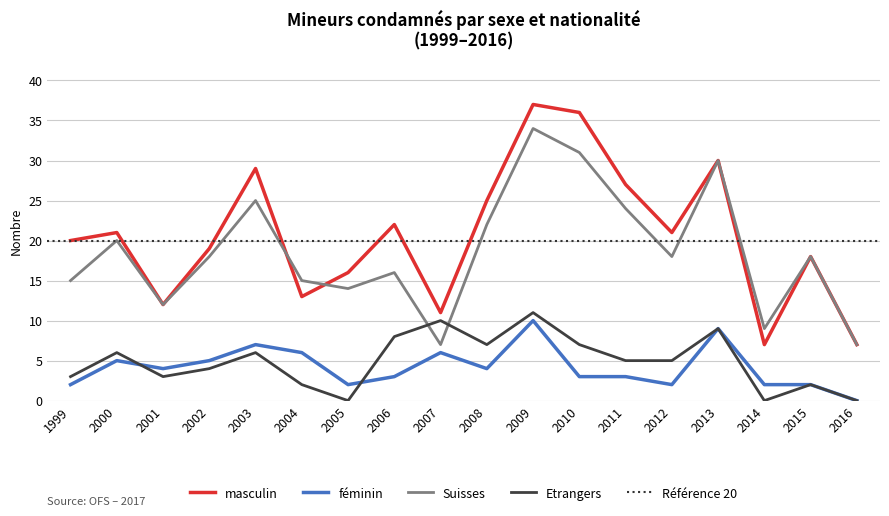

Which series has the largest range (max minus min)?

masculin